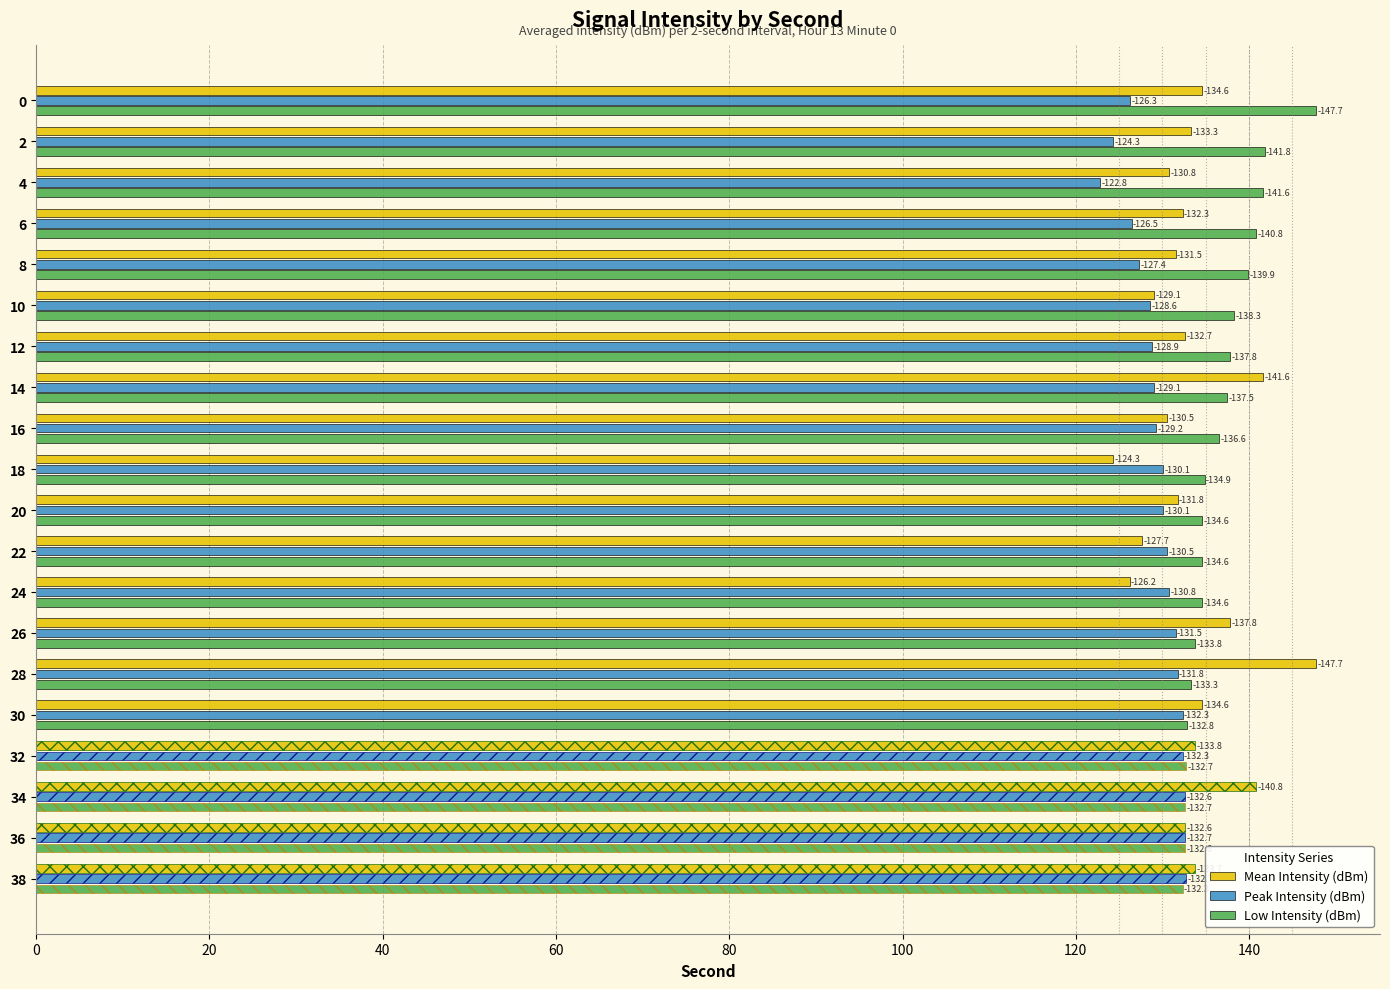

What are all the series names shown in the legend?

Mean Intensity (dBm), Peak Intensity (dBm), Low Intensity (dBm)